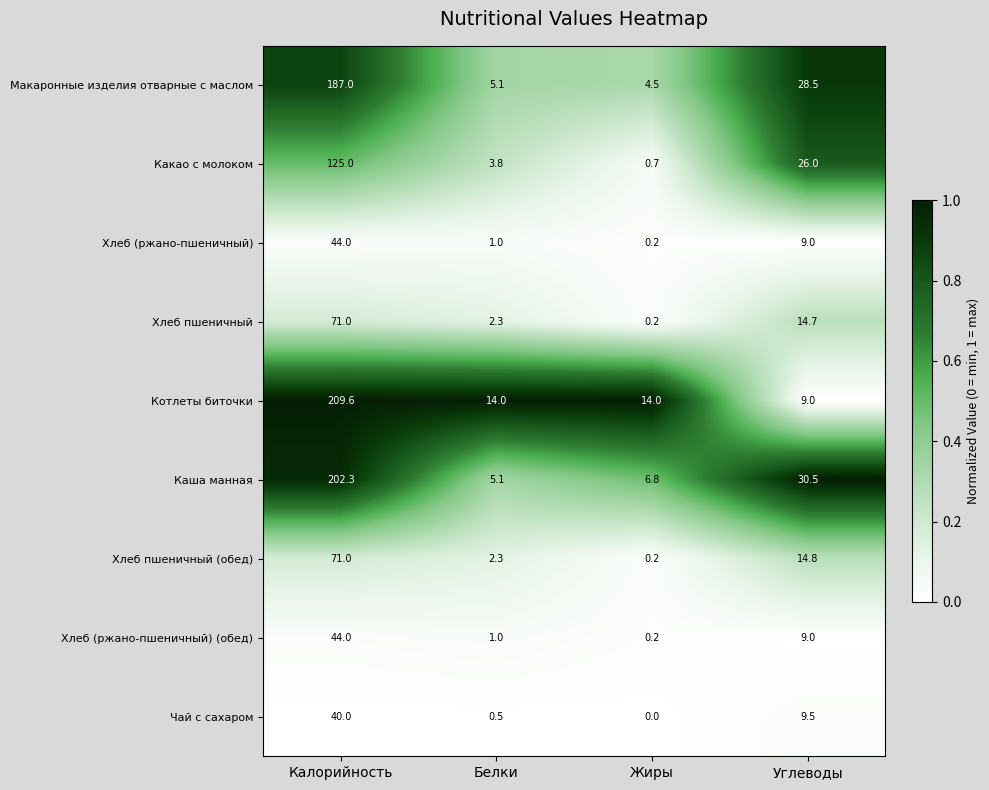

The value of Каша манная at Углеводы is 30.5. True or false?

True